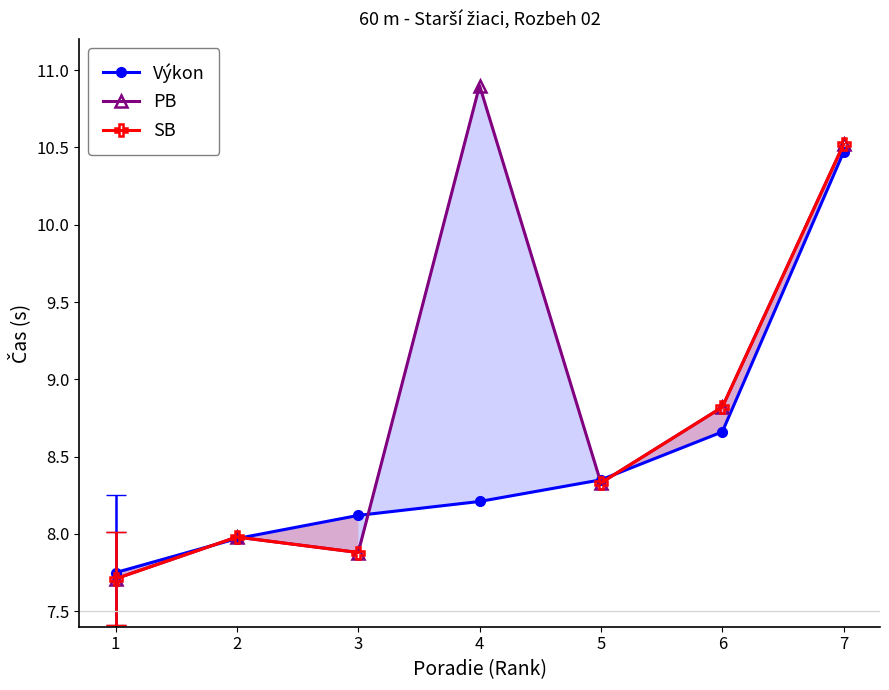

What is the average value of the PB series?

8.9